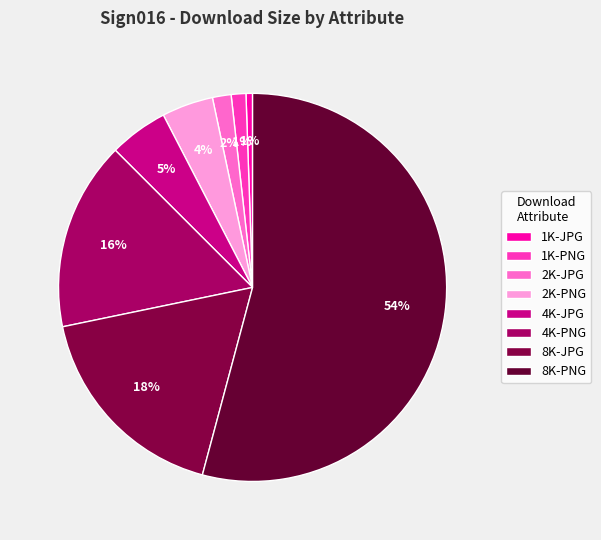

How many segments does this pie chart have?

8